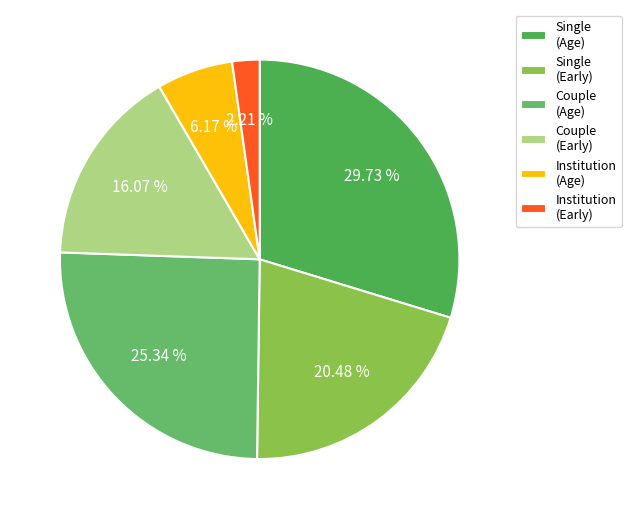

Is there any slice that represents more than half of the pie?

No